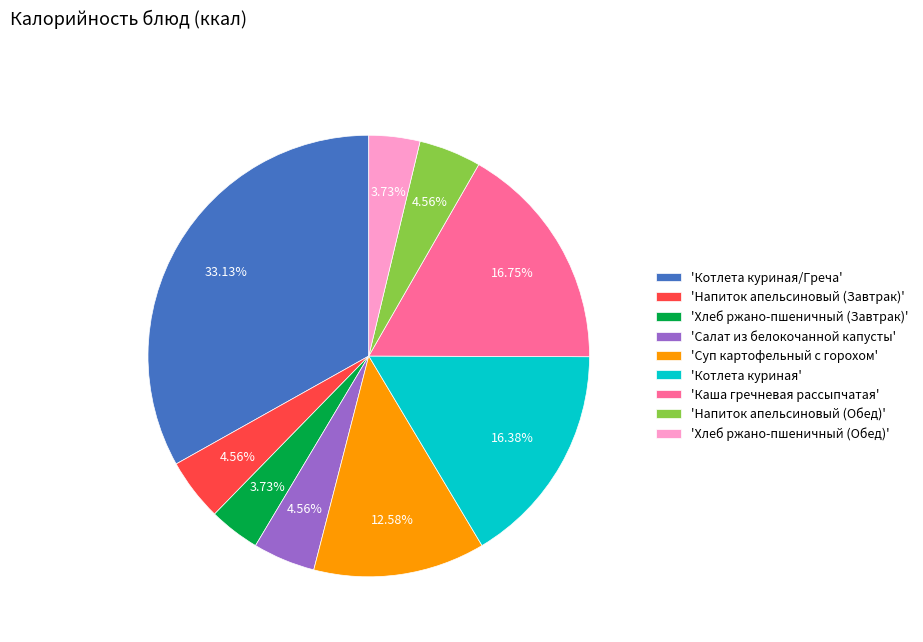

Does 'Котлета куриная/Греча' represent more than half of the total?

No